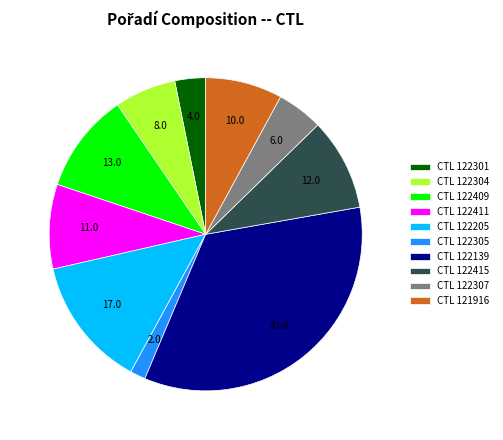

Approximately how many times larger is the value at CTL 122409 compared to CTL 122139?

0.3